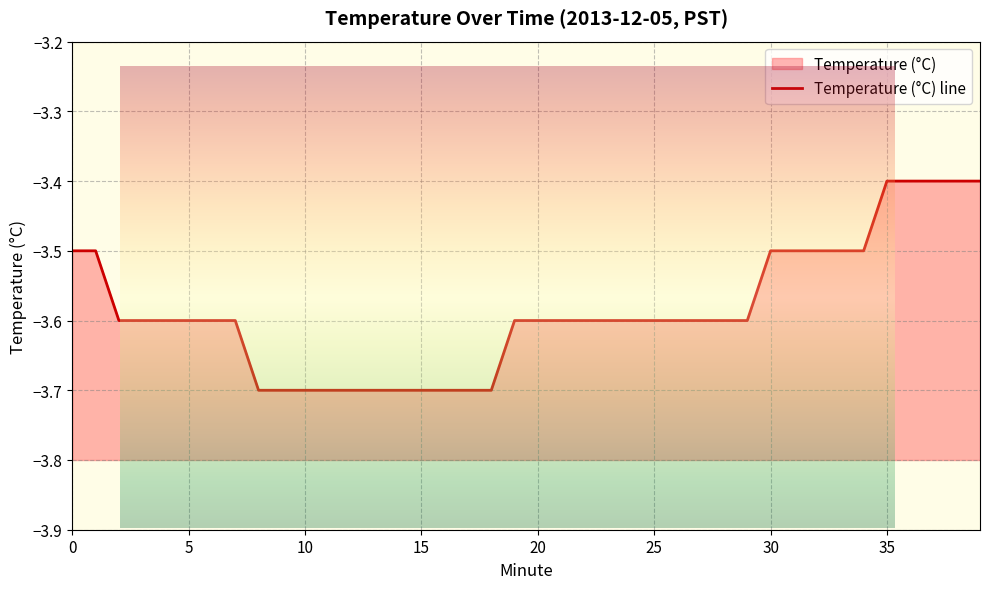

Does the chart display data point markers on the line(s)?

No